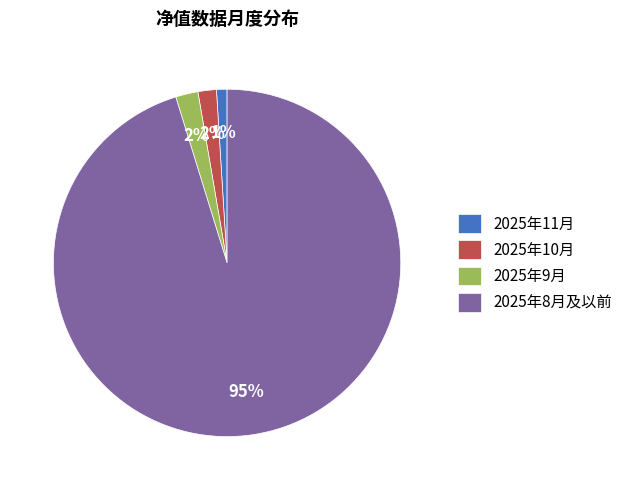

Which has a higher value, 2025年8月及以前 or 2025年11月?

2025年8月及以前